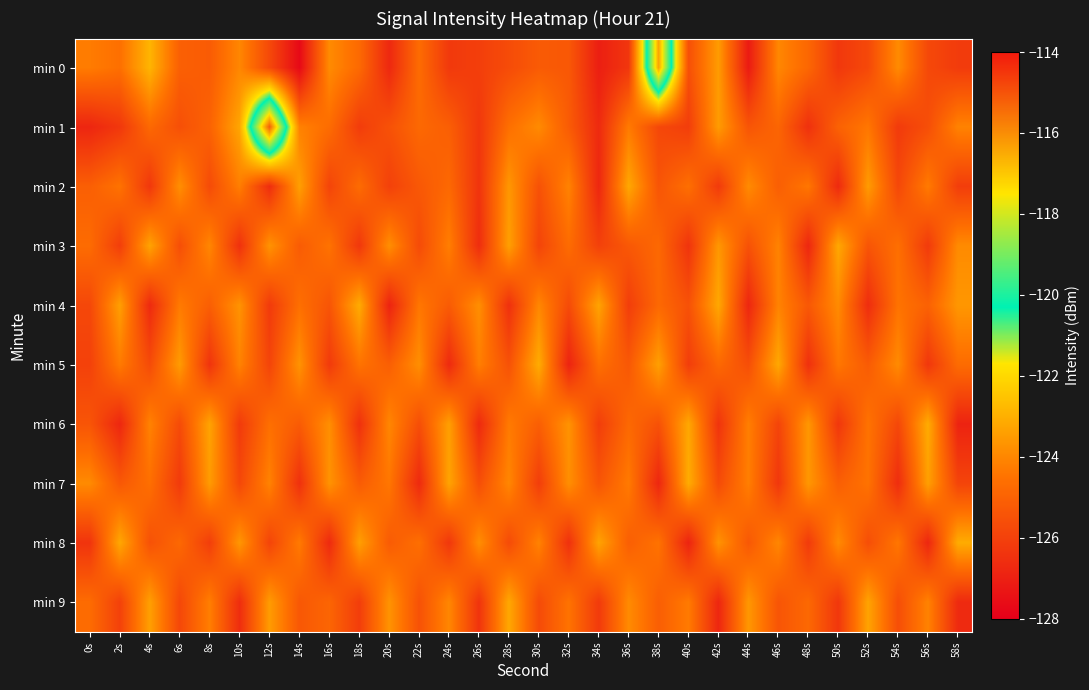

At how many categories does at least one series exceed -120?

2